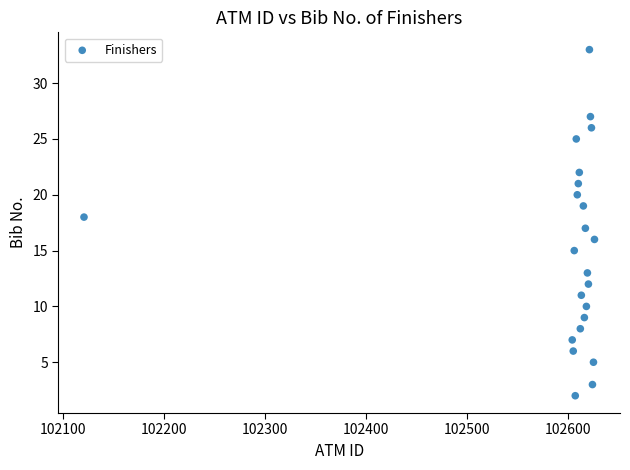

What is the range of Y values (max minus min)?

31